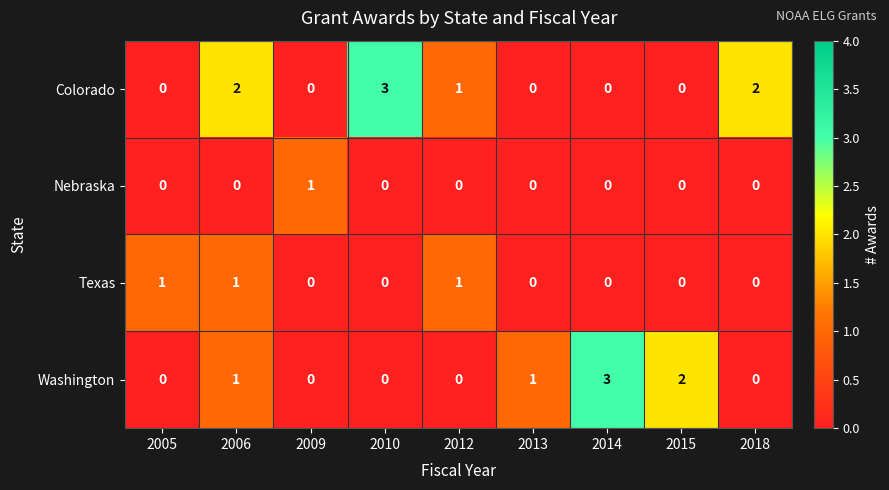

What is the approximate value of Colorado at 2010?

3